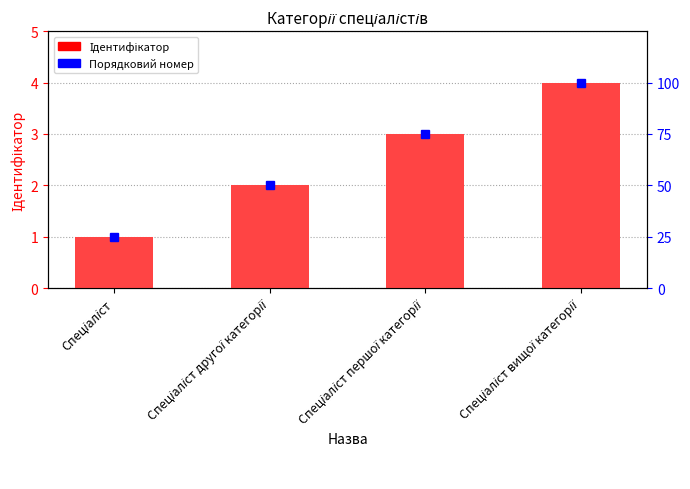

Does the chart contain any negative values?

No